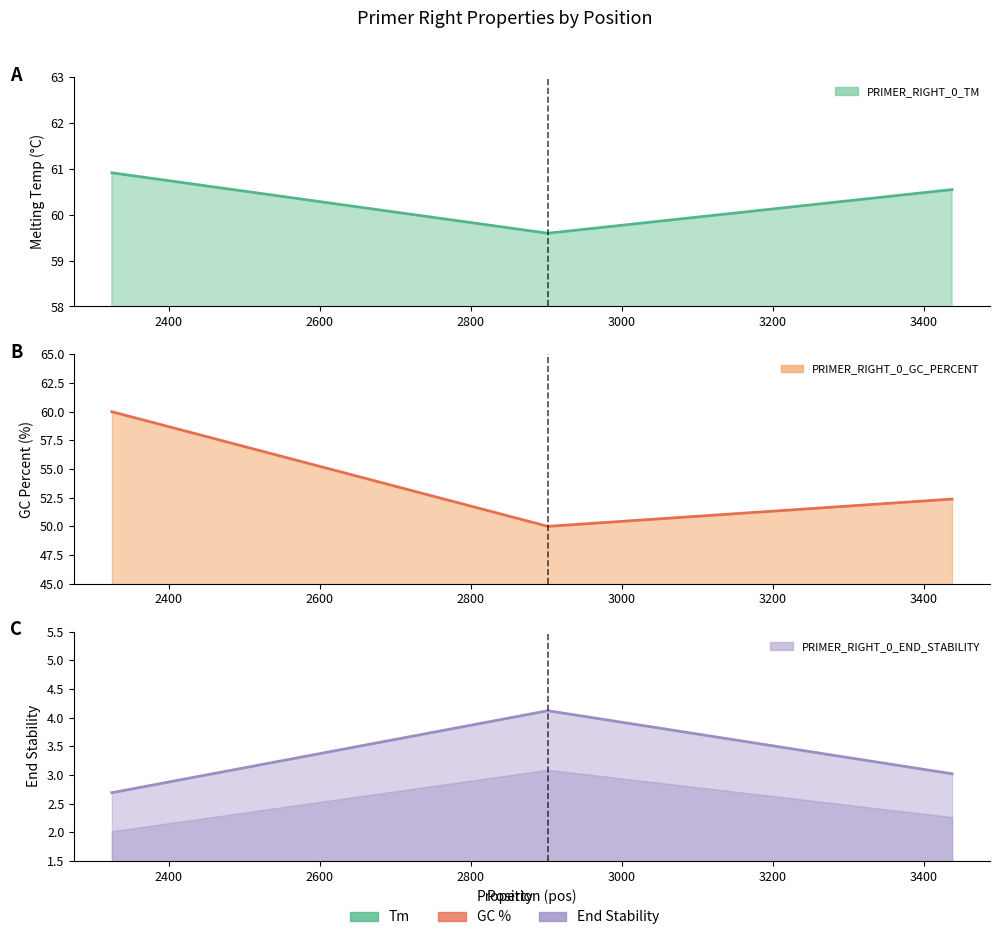

At which label is PRIMER_RIGHT_0_GC_PERCENT closest to 55?

3437